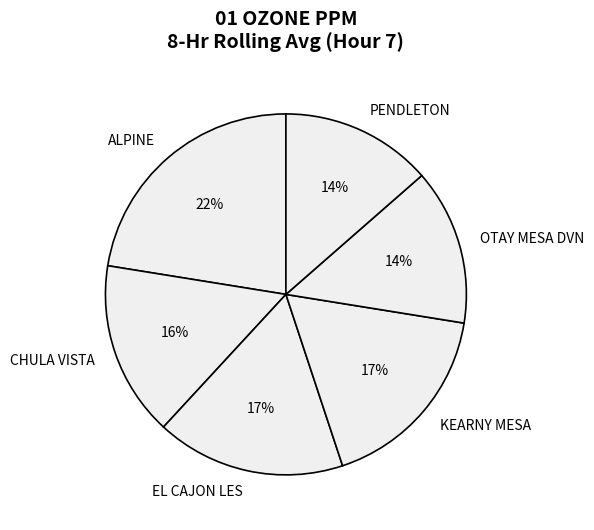

Is it true that ALPINE is 22% of the pie?

True